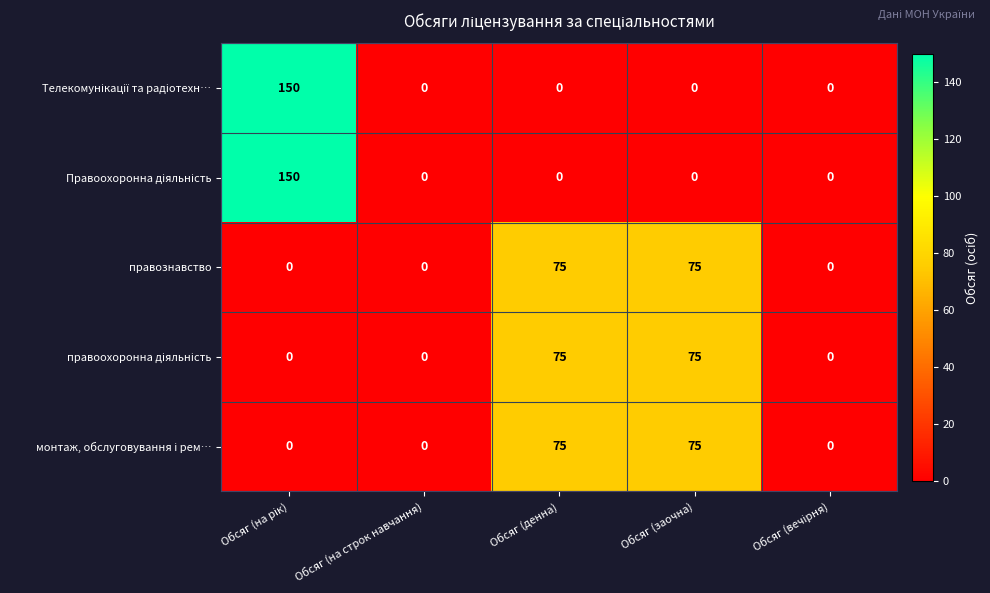

The правознавство series shows 0 at Обсяг (на строк навчання). True or false?

True